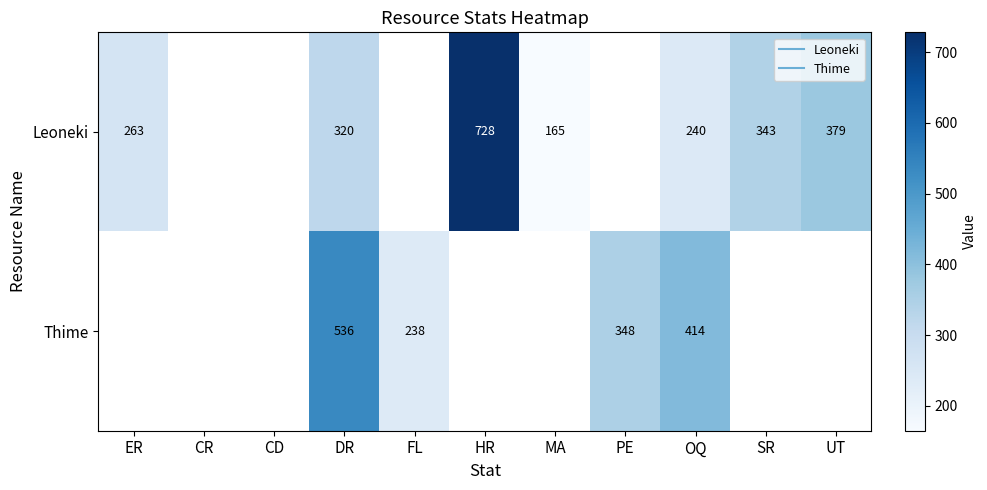

What is the smallest value displayed?

165.0